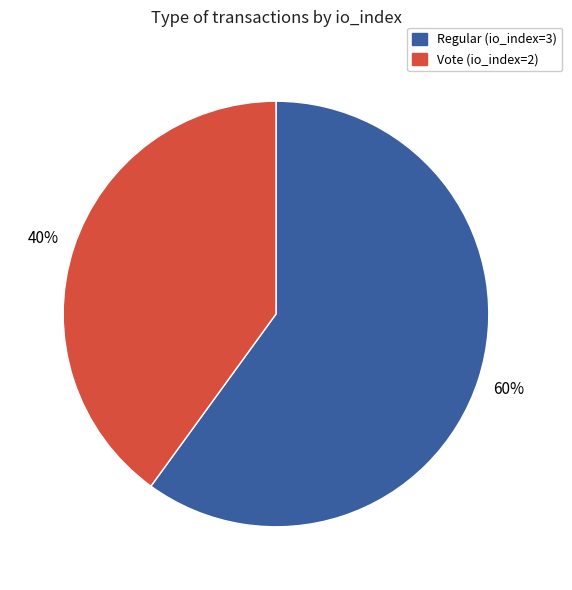

To the nearest percent, what is the difference between the Vote (io_index=2) and Regular (io_index=3) slice percentages?

20%